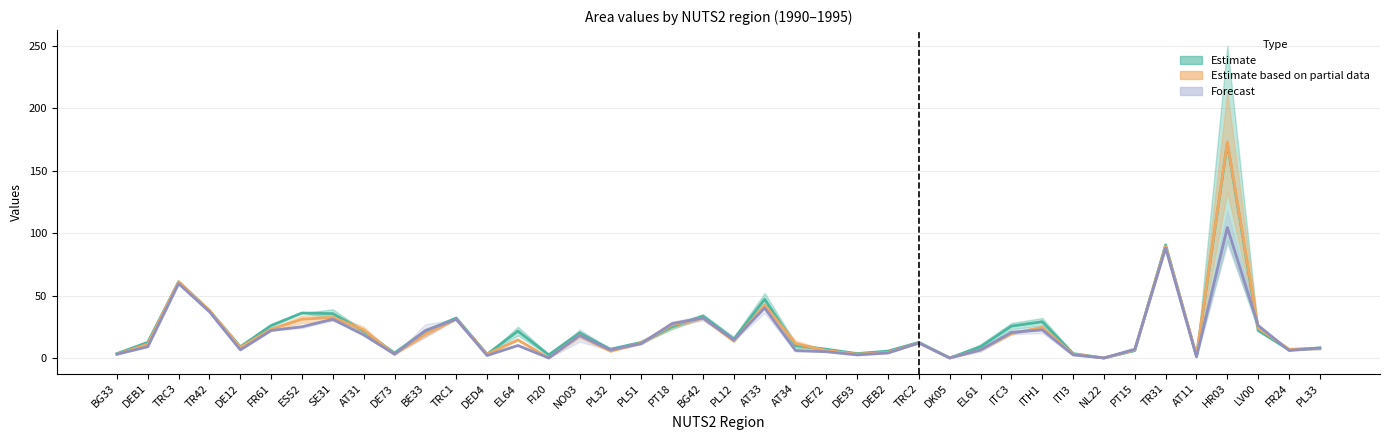

How many lines are shown in the chart?

3